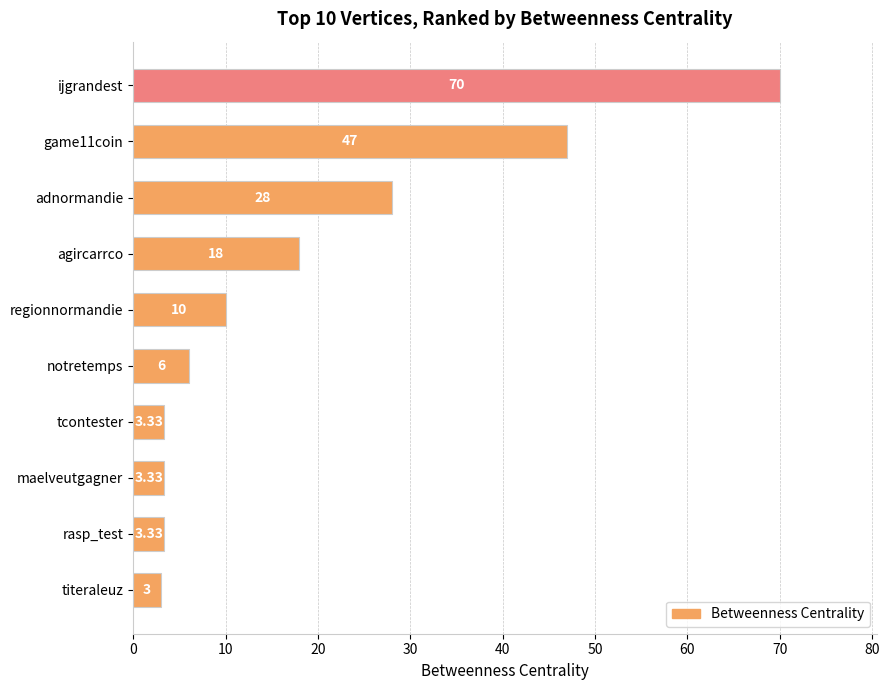

What is the label of the 6th bar from the bottom?

regionnormandie